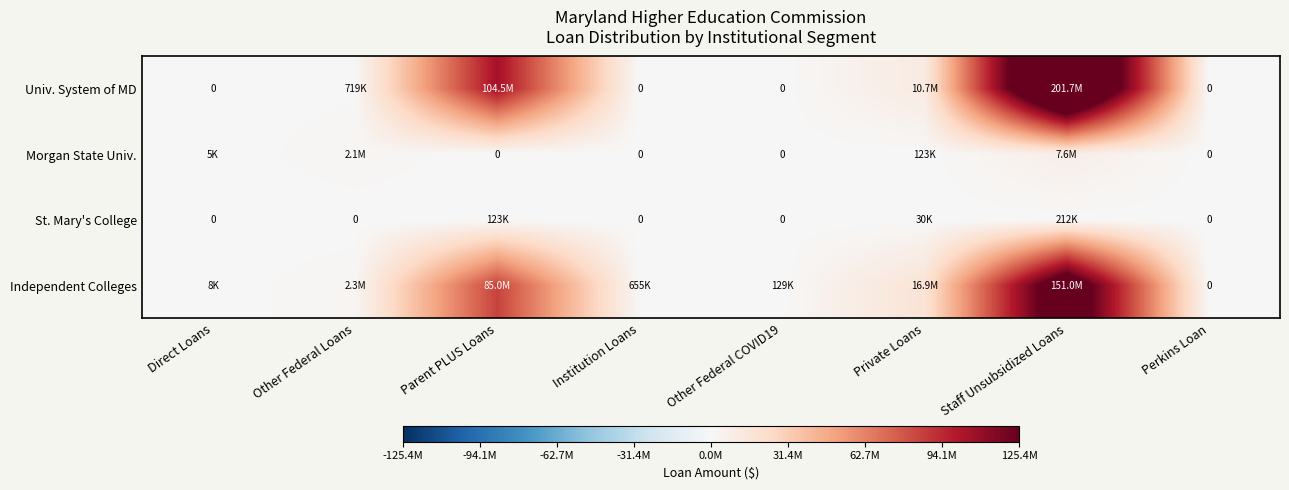

List the labels in order of Univ. System of MD value, largest first.

Staff Unsubsidized Loans, Parent PLUS Loans, Private Loans, Other Federal Loans, Direct Loans, Institution Loans, Other Federal COVID19, Perkins Loan